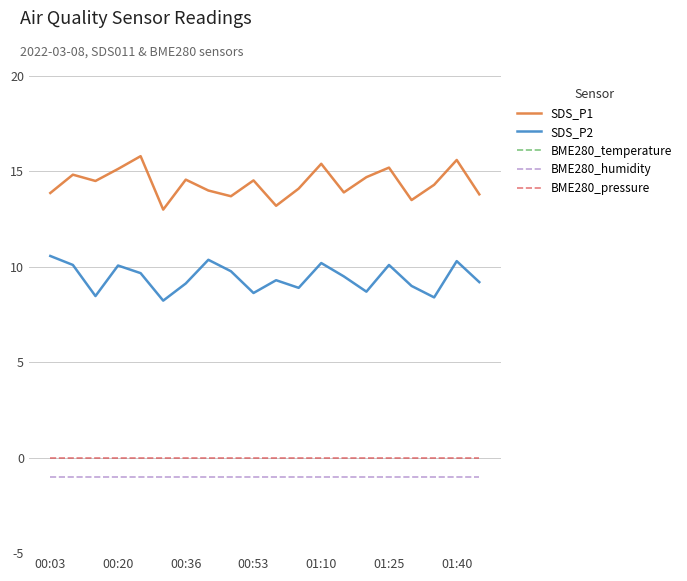

Reading left to right, transcribe all the data shown in this chart.

SDS_P1: 13.9	14.8	14.5	15.1	15.8	13.0	14.6	14.0	13.7	14.5	13.2	14.1	15.4	13.9	14.7	15.2	13.5	14.3	15.6	13.8
SDS_P2: 10.6	10.1	8.5	10.1	9.7	8.2	9.1	10.4	9.8	8.6	9.3	8.9	10.2	9.5	8.7	10.1	9.0	8.4	10.3	9.2
BME280_temperature: -128.0	-128.0	-128.0	-128.0	-128.0	-128.0	-128.0	-128.0	-128.0	-128.0	-128.0	-128.0	-128.0	-128.0	-128.0	-128.0	-128.0	-128.0	-128.0	-128.0
BME280_humidity: -1.0	-1.0	-1.0	-1.0	-1.0	-1.0	-1.0	-1.0	-1.0	-1.0	-1.0	-1.0	-1.0	-1.0	-1.0	-1.0	-1.0	-1.0	-1.0	-1.0
BME280_pressure: -0.0	-0.0	-0.0	-0.0	-0.0	-0.0	-0.0	-0.0	-0.0	-0.0	-0.0	-0.0	-0.0	-0.0	-0.0	-0.0	-0.0	-0.0	-0.0	-0.0